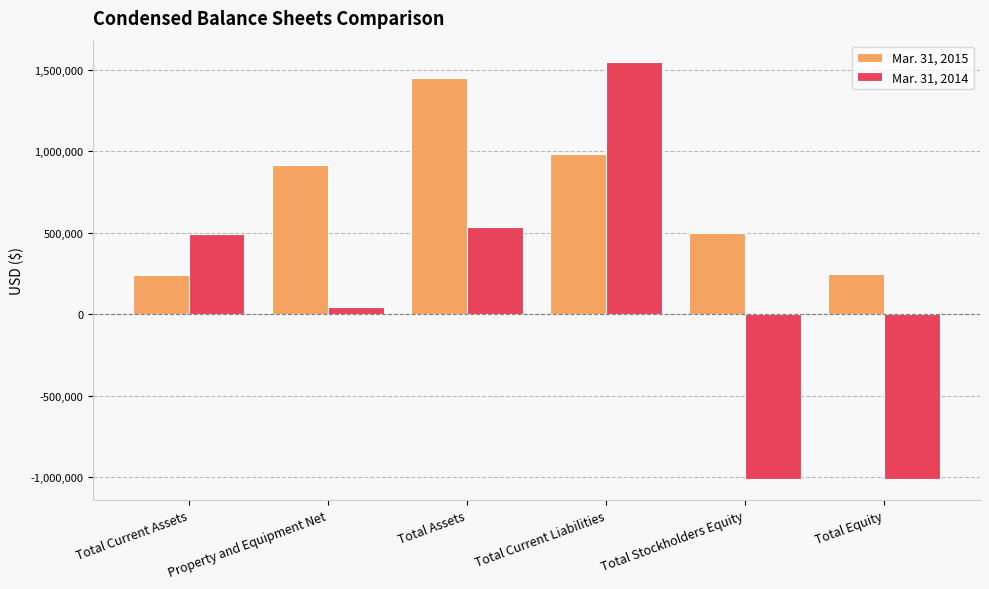

Which series has the largest range (max minus min)?

Mar. 31, 2014